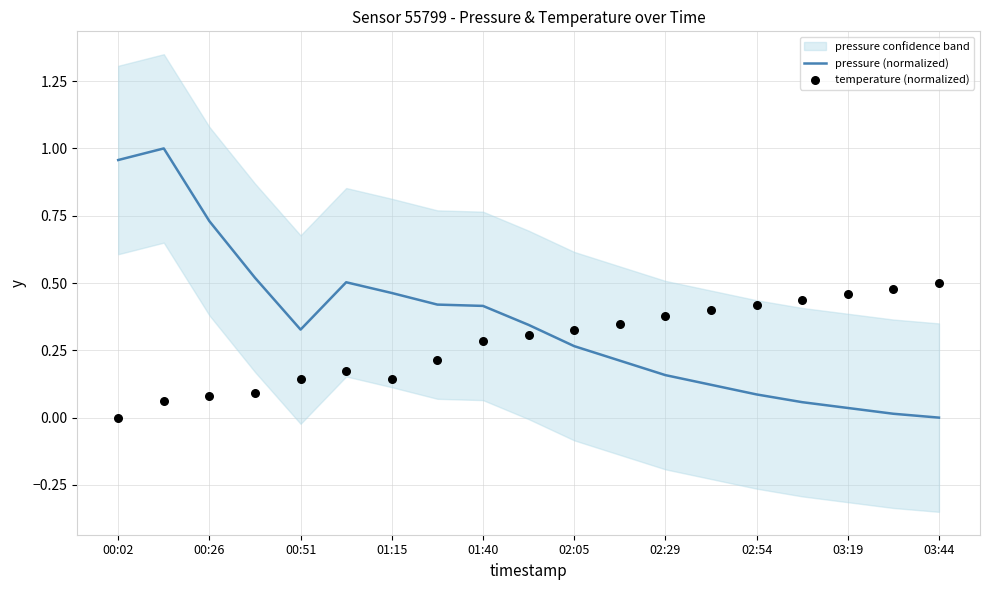

At how many categories does at least one series exceed 0?

19